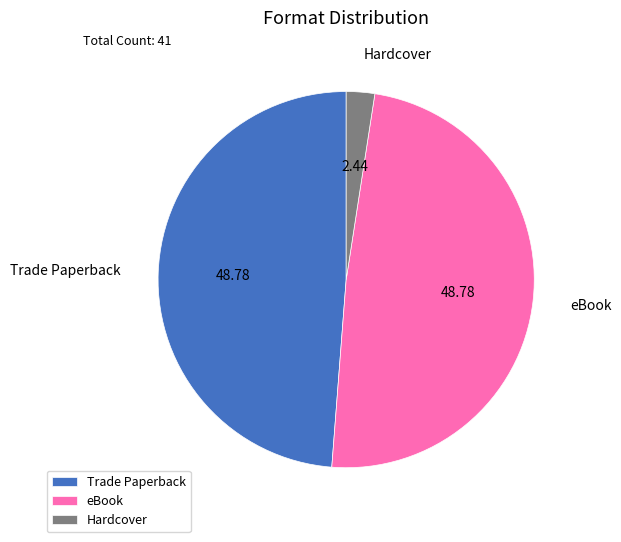

Which has a higher value, Hardcover or Trade Paperback?

Trade Paperback